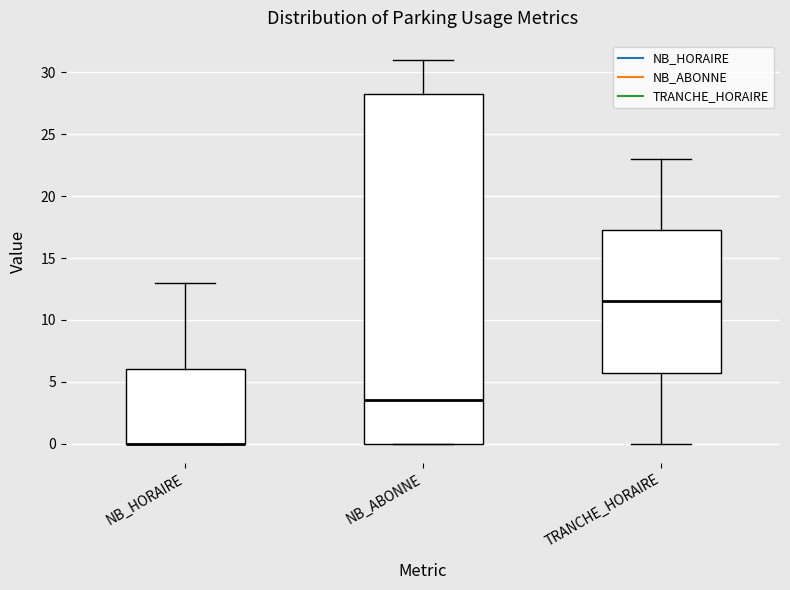

Where is the lower edge of the box for NB_HORAIRE on the y-axis? The values are not printed on the chart, so give them approximately, as read against the axis.

0.0